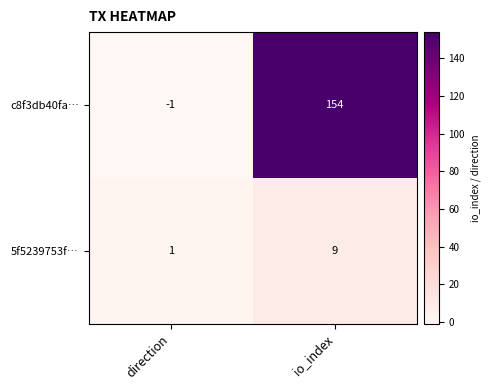

How many data points does each series have?

2